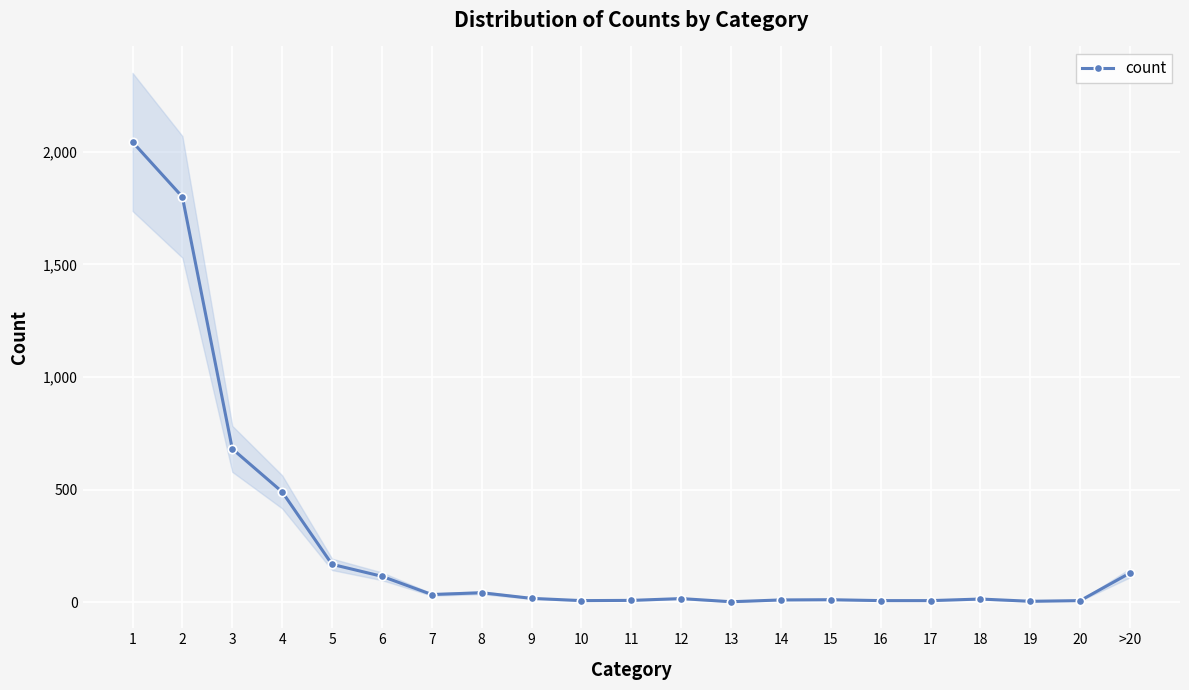

Is this an area chart (filled region under the line)?

No